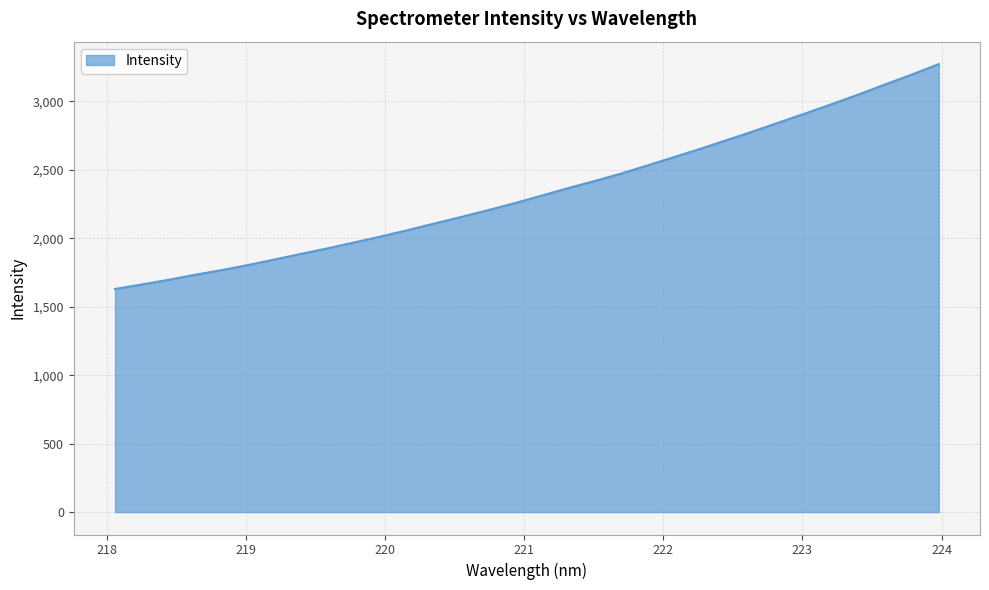

Reading left to right, transcribe all the data shown in this chart.

1629.4	1662.5	1696.1	1733.1	1767.1	1804.7	1845.2	1886.3	1926.8	1970.1	2013.3	2059.4	2107.3	2155.0	2204.0	2255.0	2309.1	2364.2	2416.3	2470.5	2530.5	2591.4	2652.4	2716.2	2780.6	2847.4	2913.8	2982.1	3051.9	3125.3	3197.2	3272.5